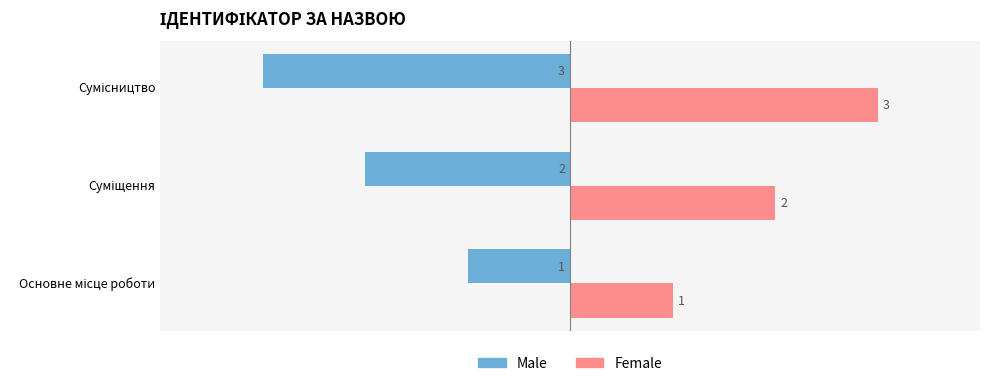

What are all the series names shown in the legend?

Male, Female